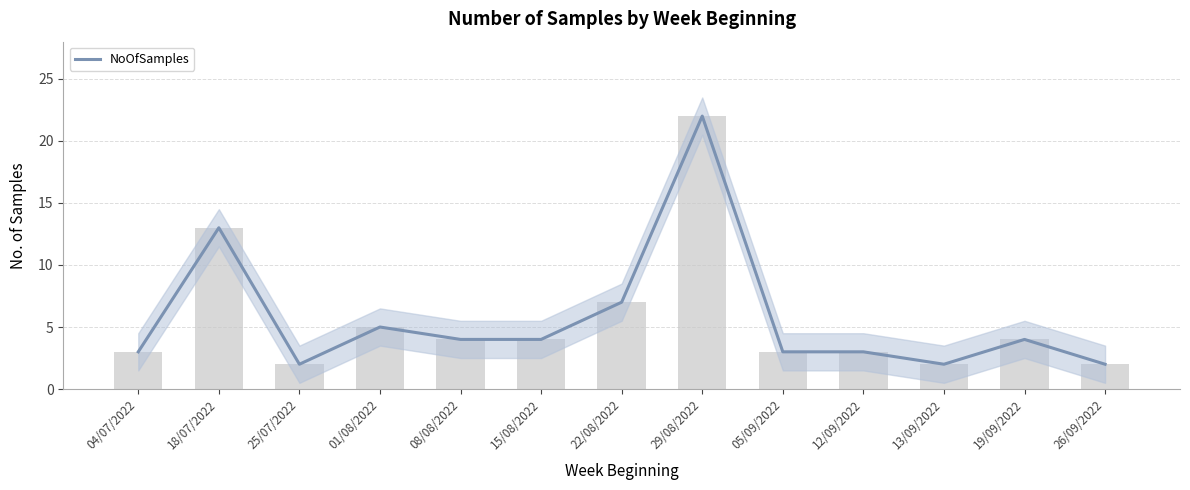

What is the label of the 5th bar from the right?

05/09/2022